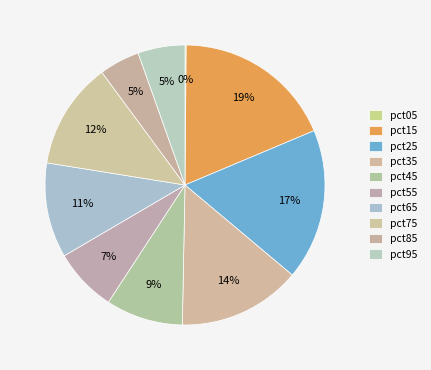

The pct75 slice represents 1% of the pie. True or false?

False